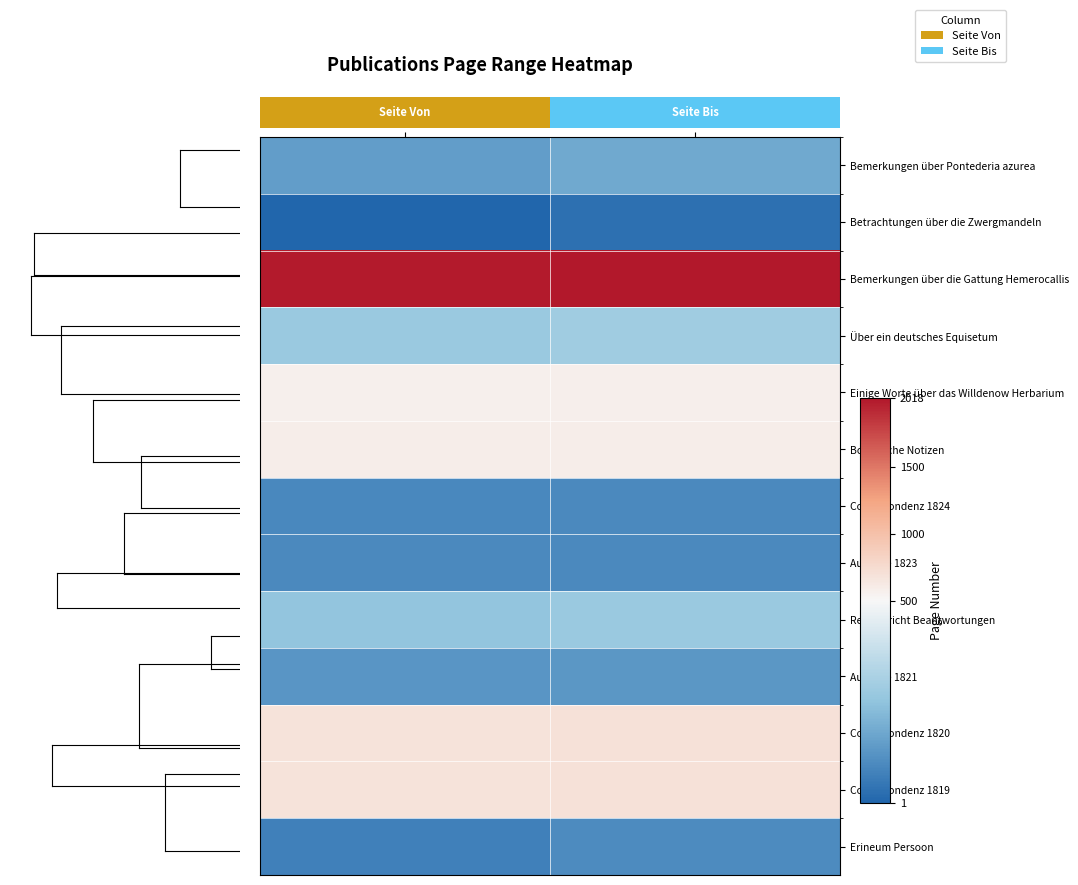

Reading left to right, extract all data points from this chart.

Bemerkungen über Pontederia azurea: Seite Von=149	Seite Bis=178
Betrachtungen über die Zwergmandeln: Seite Von=1	Seite Bis=30
Bemerkungen über die Gattung Hemerocallis: Seite Von=2001	Seite Bis=2018
Über ein deutsches Equisetum: Seite Von=273	Seite Bis=288
Einige Worte über das Willdenow Herbarium: Seite Von=561	Seite Bis=576
Botanische Notizen: Seite Von=585	Seite Bis=592
Correspondenz 1824: Seite Von=94	Seite Bis=96
Aufsätze 1823: Seite Von=97	Seite Bis=98
Reisebericht Beantwortungen: Seite Von=257	Seite Bis=272
Aufsätze 1821: Seite Von=129	Seite Bis=131
Correspondenz 1820: Seite Von=687	Seite Bis=698
Correspondenz 1819: Seite Von=683	Seite Bis=698
Erineum Persoon: Seite Von=73	Seite Bis=100